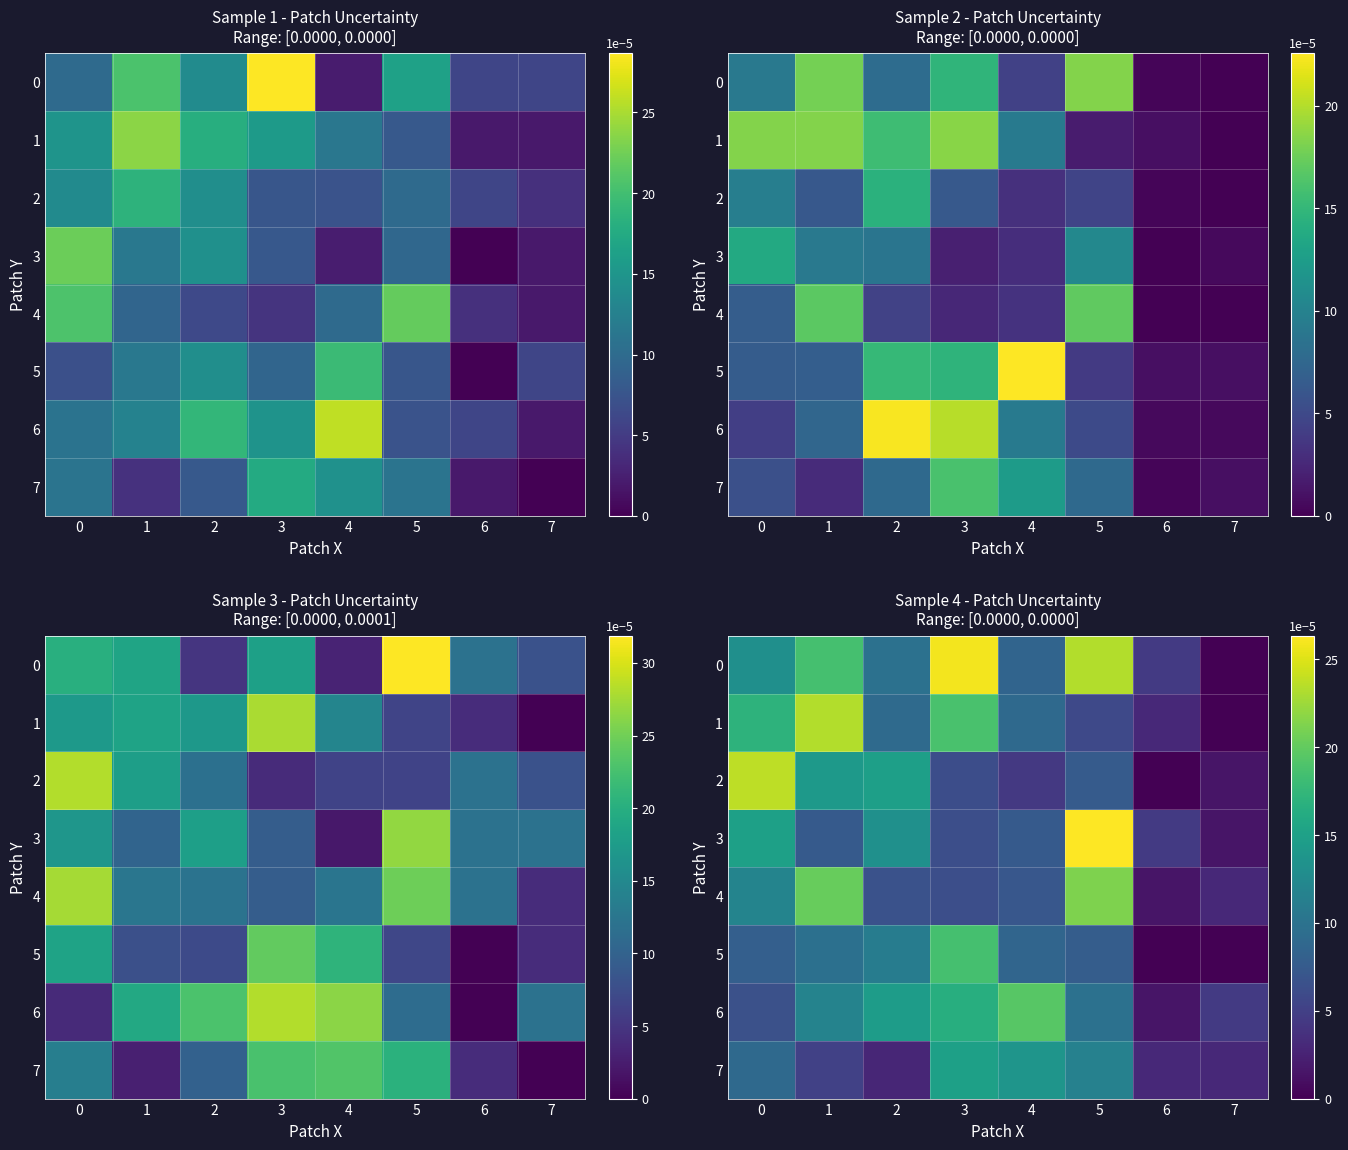

Rank the series by their maximum value, from lowest to highest.

7, 5, 6, 4, 1, 2, 0, 3